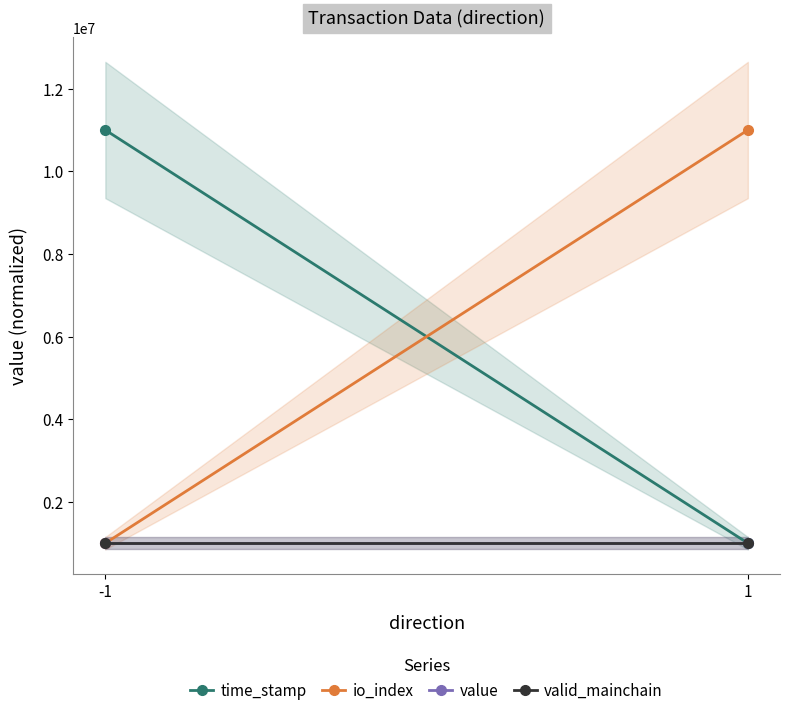

Which series has the widest spread of values?

time_stamp